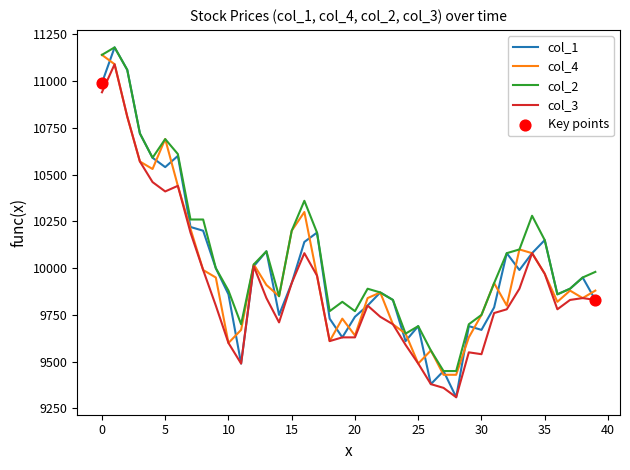

Which series has the largest total across all categories?

col_2